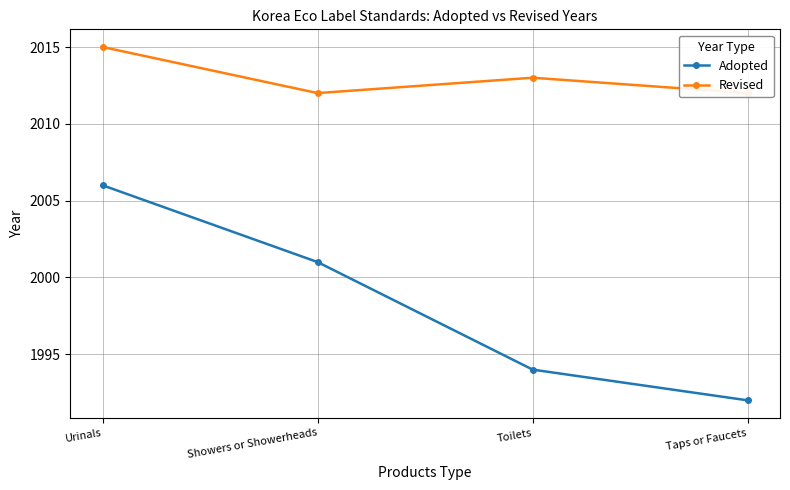

List the labels in order of Revised value, smallest first.

Showers or Showerheads, Taps or Faucets, Toilets, Urinals